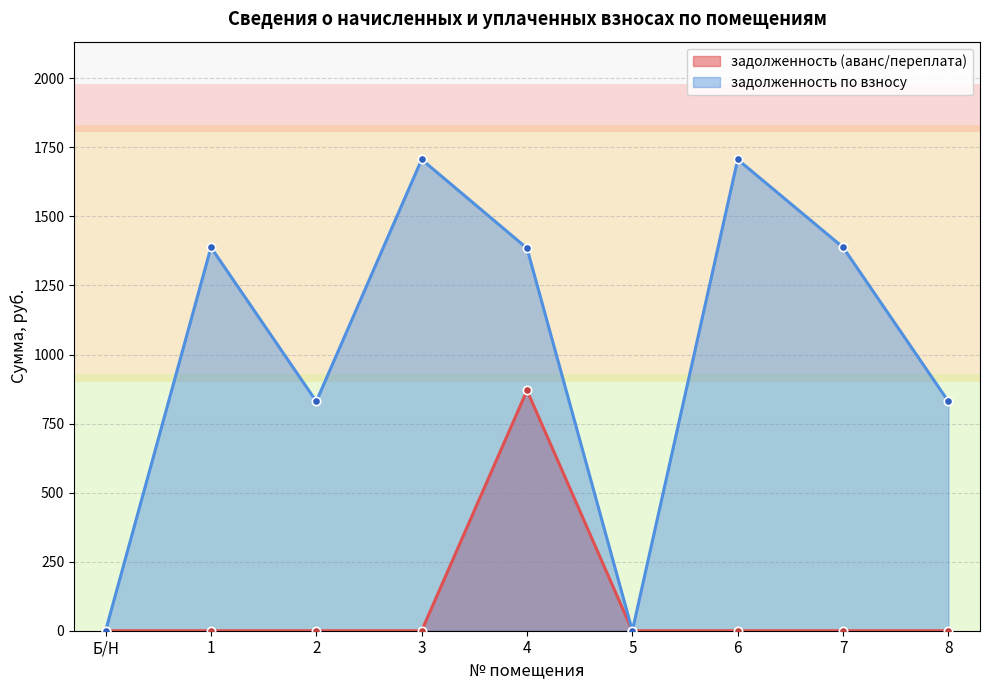

Is it true that задолженность по взносу equals 1706.1 at 3?

True